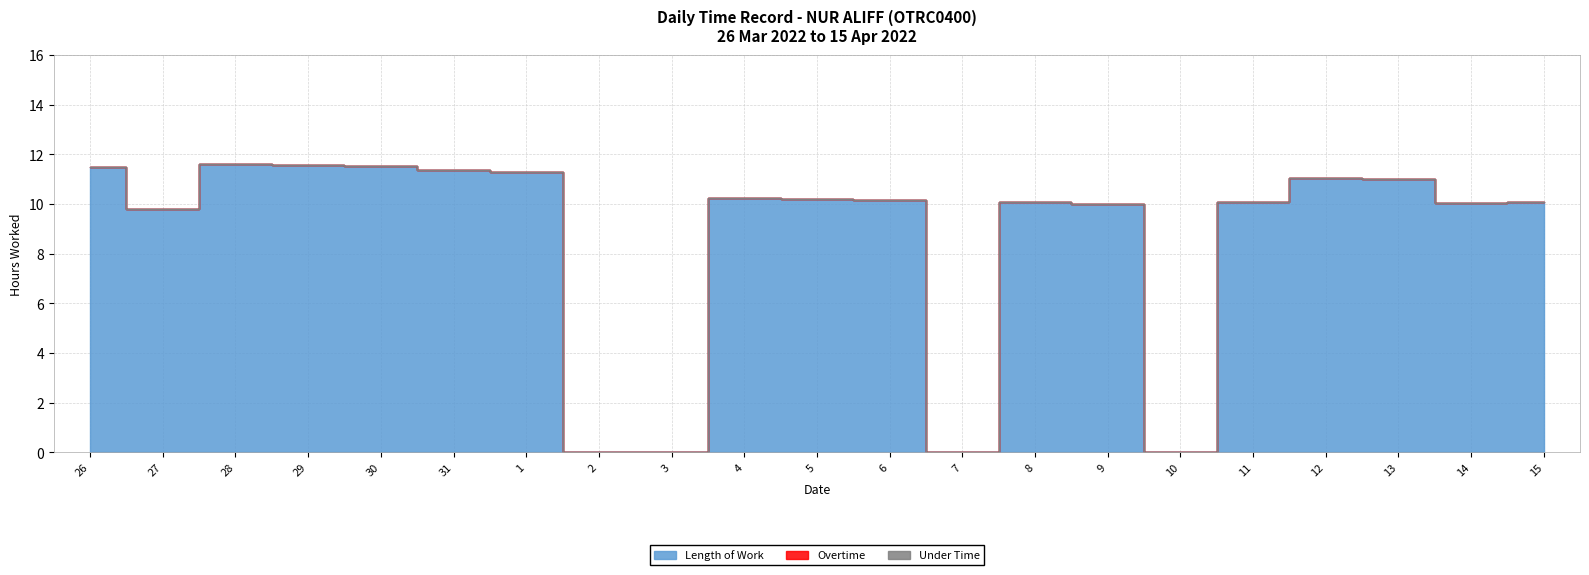

List the labels in order of Under Time value, largest first.

26, 27, 28, 29, 30, 31, 1, 2, 3, 4, 5, 6, 7, 8, 9, 10, 11, 12, 13, 14, 15